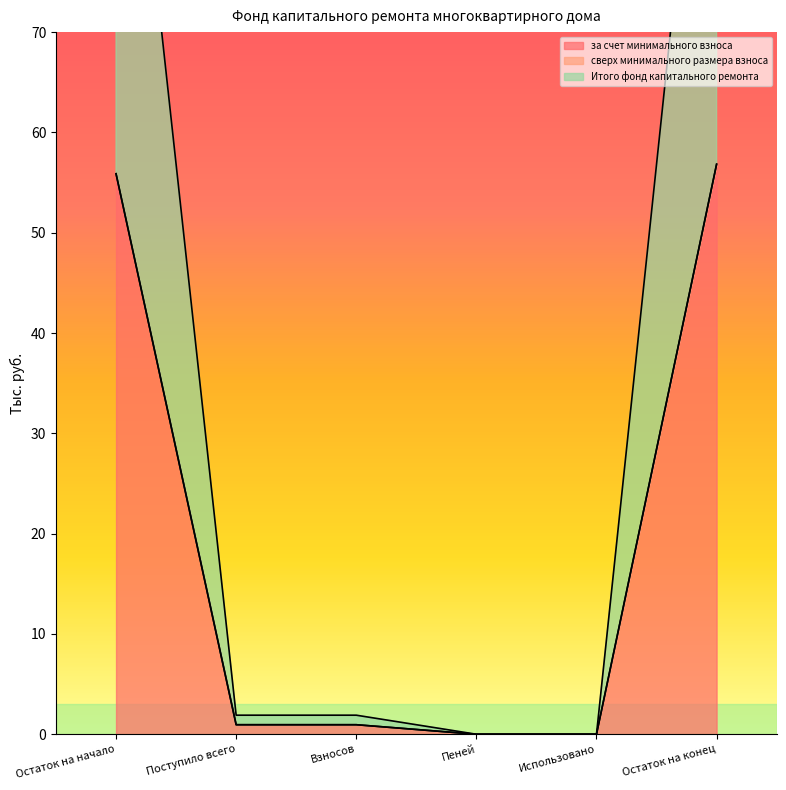

List the labels in order of Итого фонд капитального ремонта value, largest first.

Остаток на конец, Остаток на начало, Поступило всего, Взносов, Пеней, Использовано